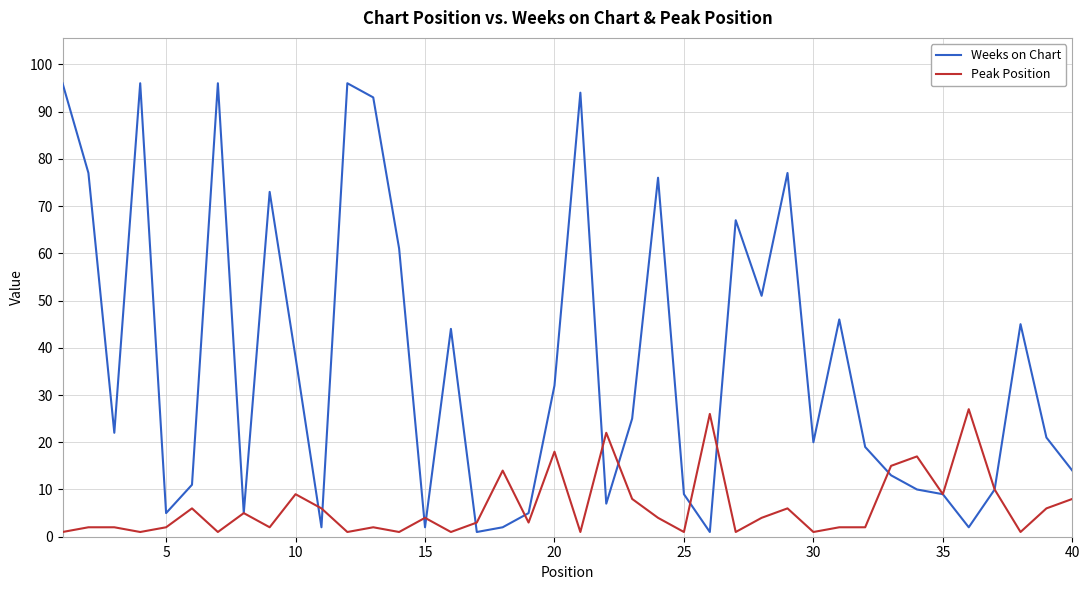

Which series has the widest spread of values?

Weeks on Chart